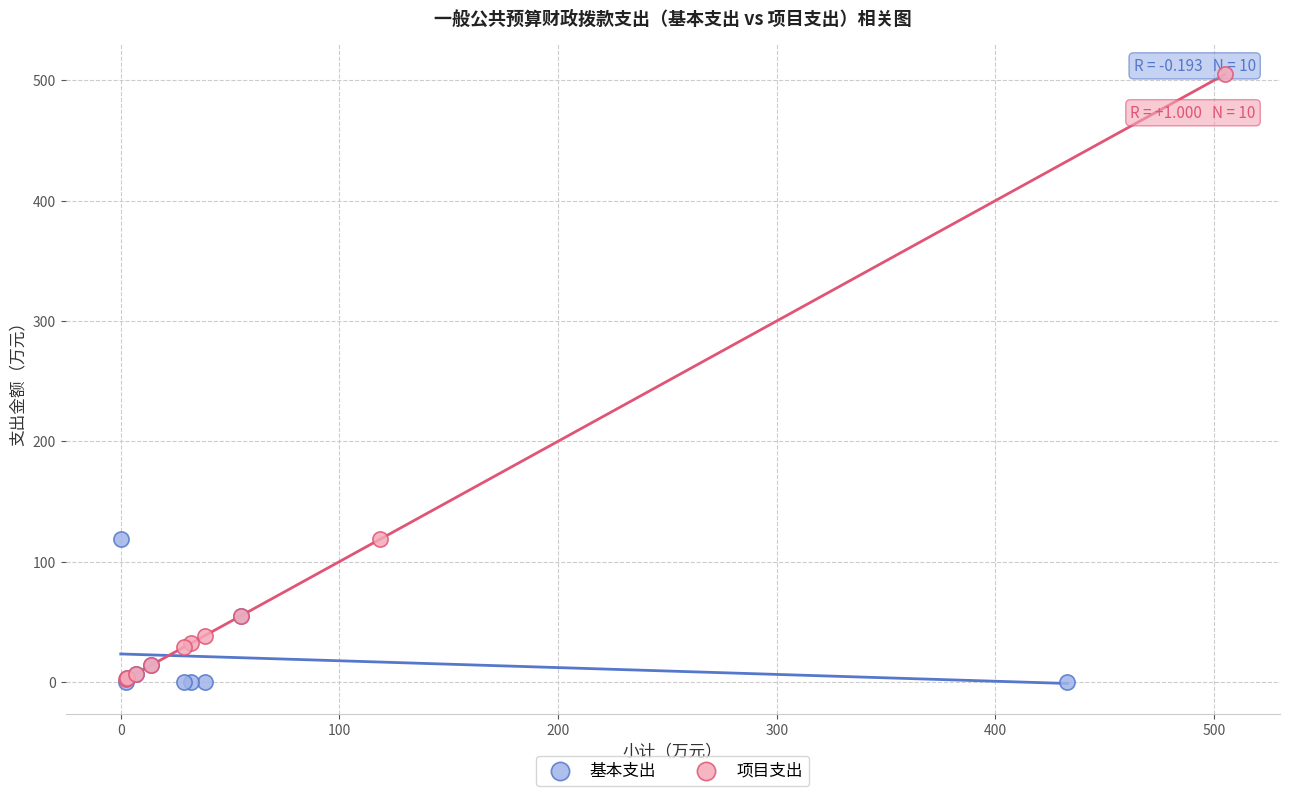

Which series contains the highest Y value?

项目支出